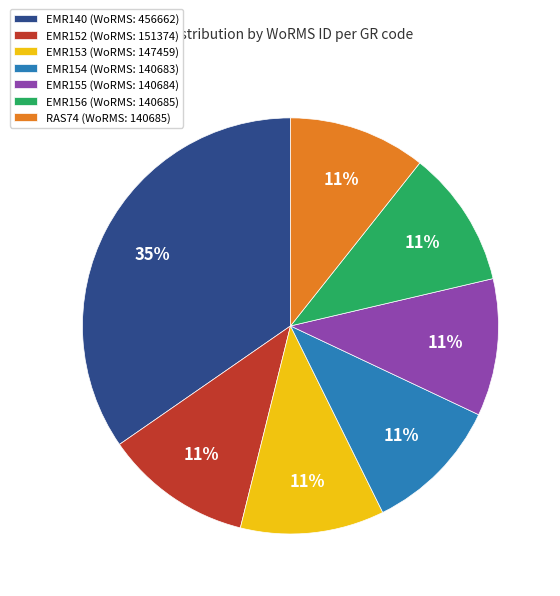

Combined, do EMR153 (WoRMS: 147459) and EMR140 (WoRMS: 456662) account for over 50%?

No